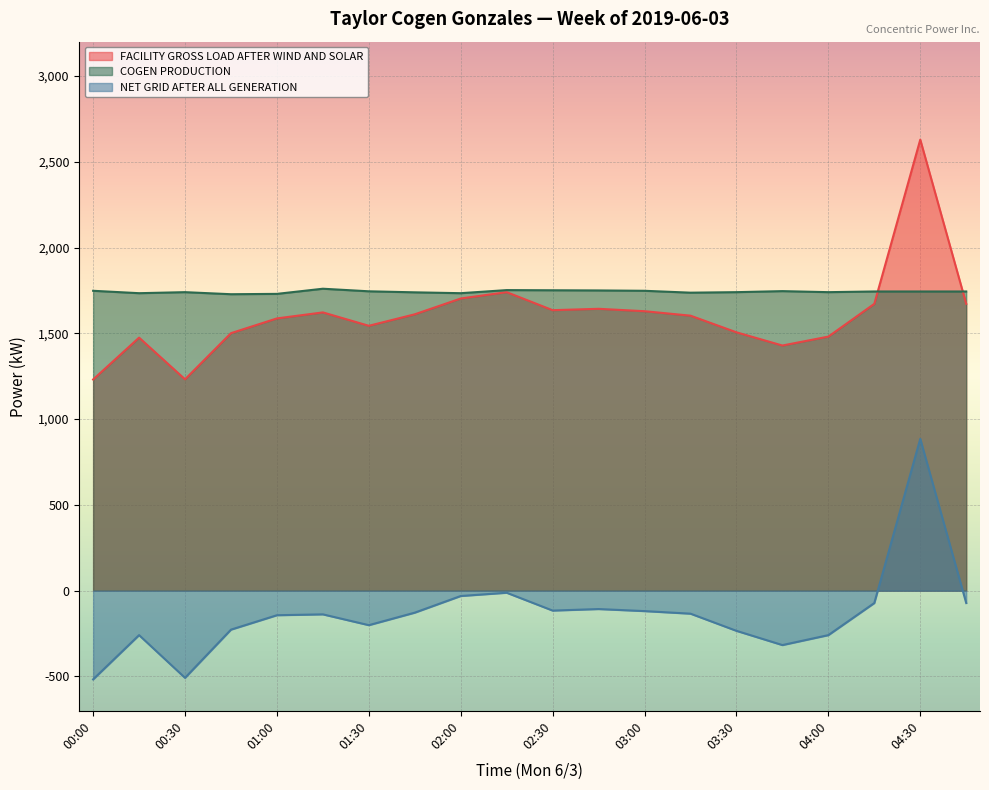

What is the approximate value of NET GRID AFTER ALL GENERATION at 03:00, to the nearest 100?

-100